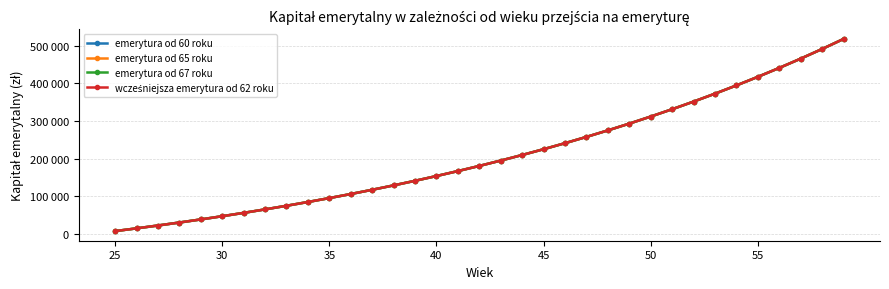

Does the chart have visible grid lines?

Yes